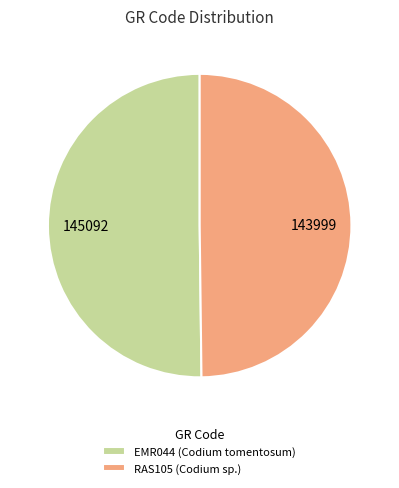

Approximately how many times larger is the value at RAS105 (Codium sp.) compared to EMR044 (Codium tomentosum)?

1.0